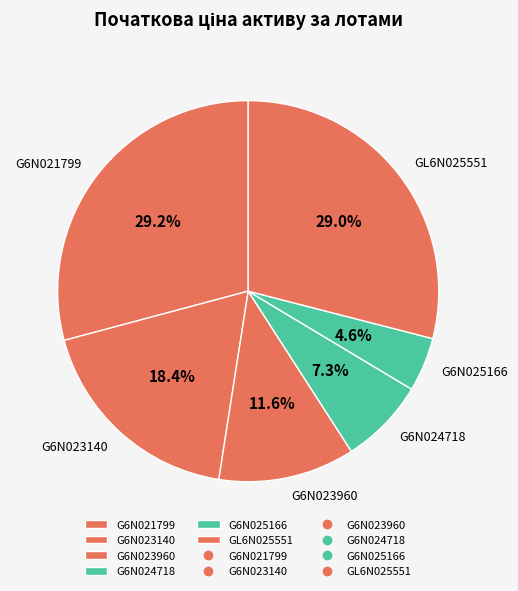

What is the smallest slice in the pie chart?

G6N025166